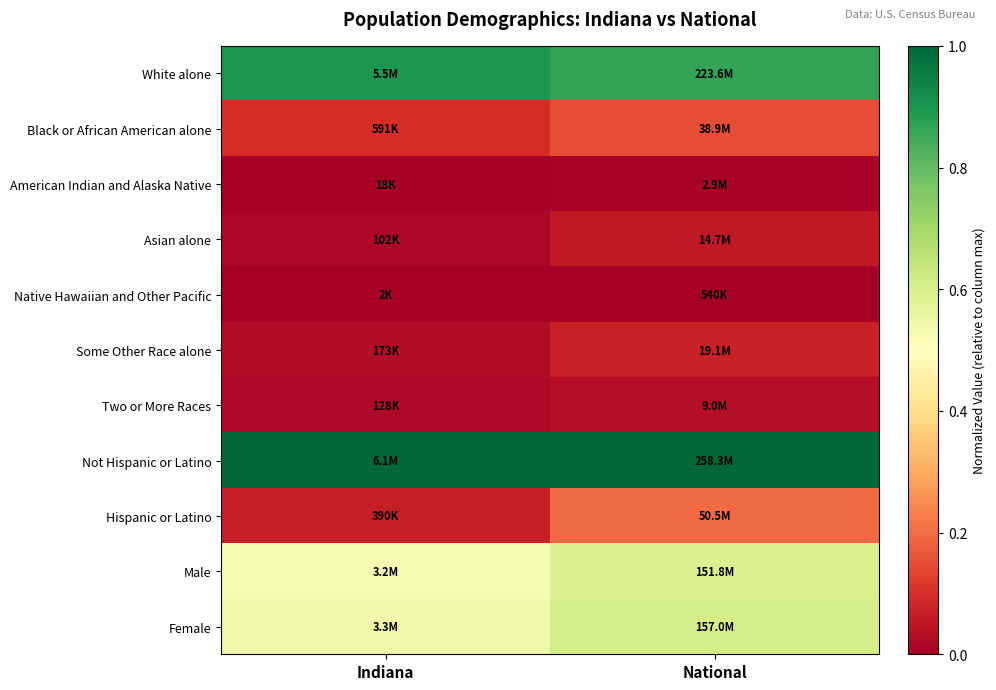

What is the difference between the highest and lowest values at Indiana?

1.0